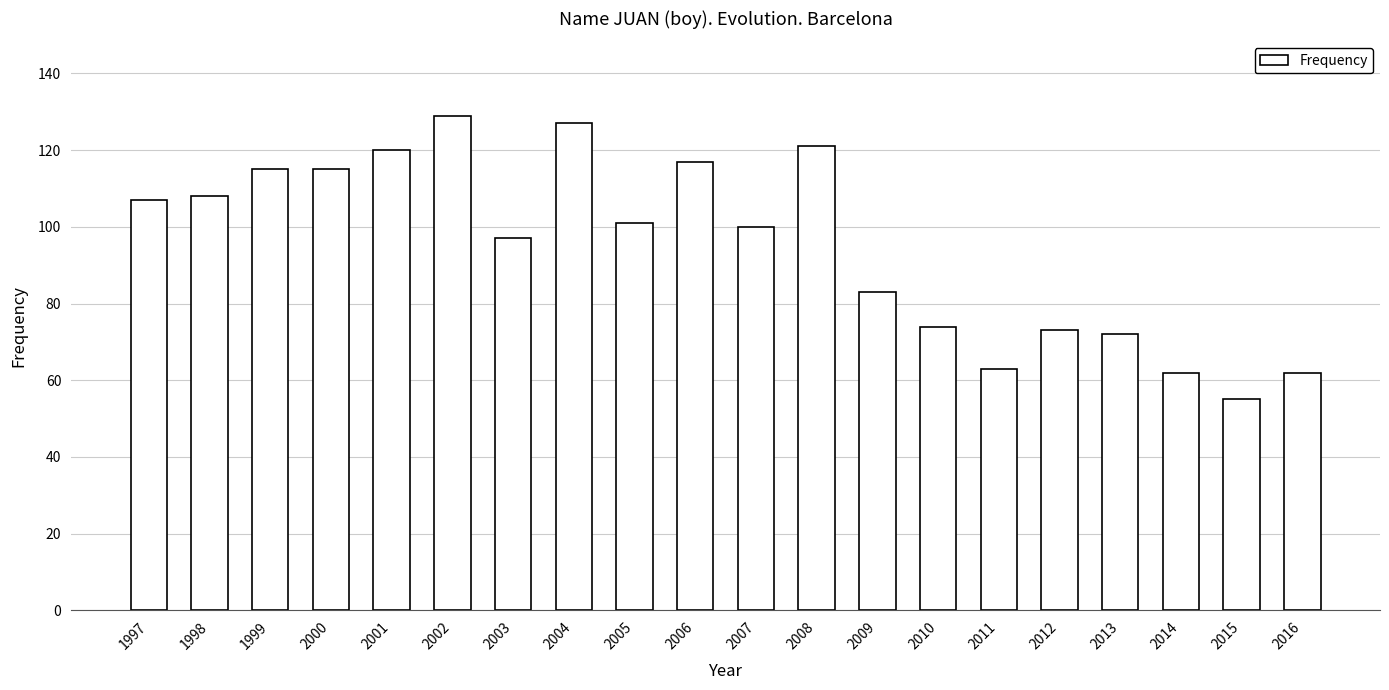

What is the approximate value at 2012?

73